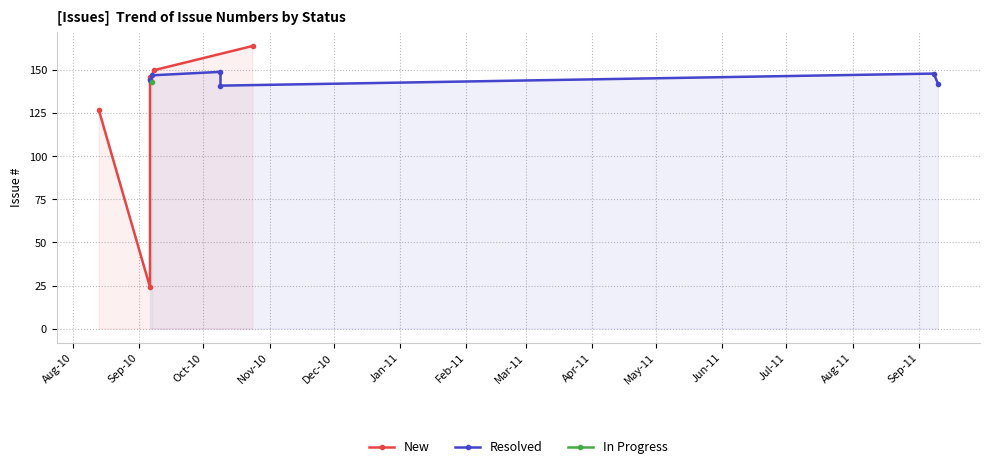

True or false: New has a value of 24 at Sep-10.

True